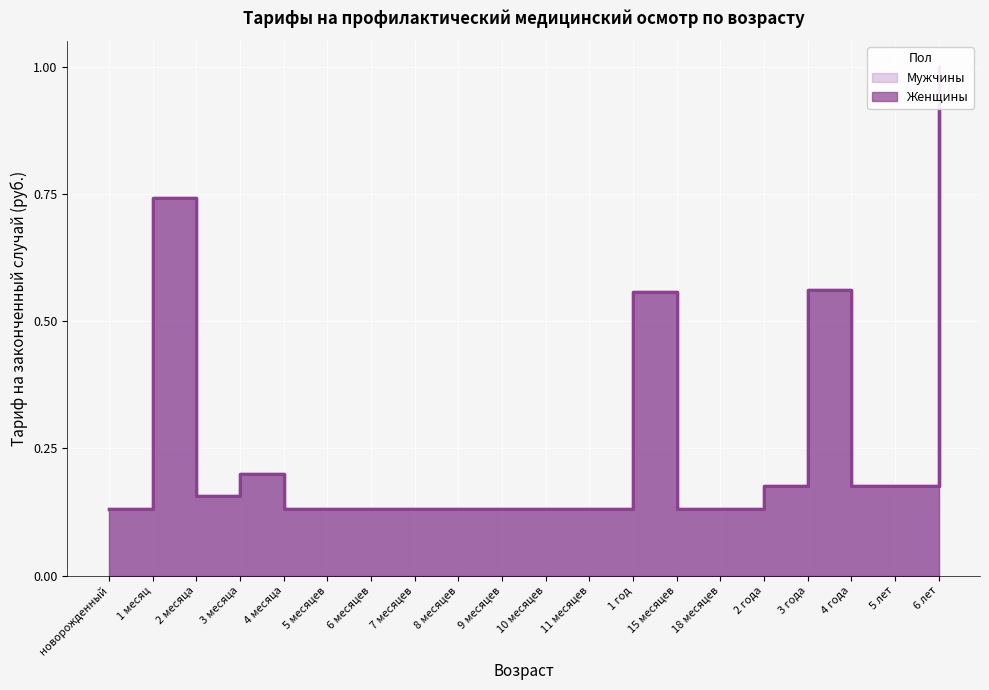

Read the Женщины value at 7 месяцев.

0.1